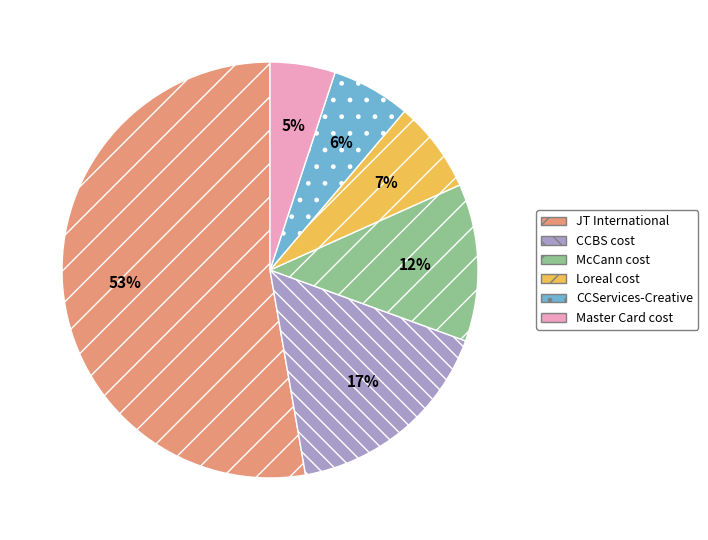

The Master Card cost slice represents 5% of the pie. True or false?

True